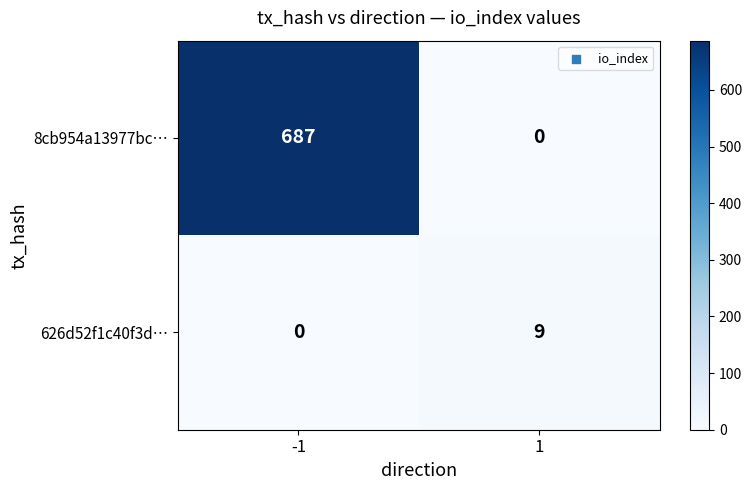

What is the sum of the 8cb954a13977bc… values at -1 and 1?

687